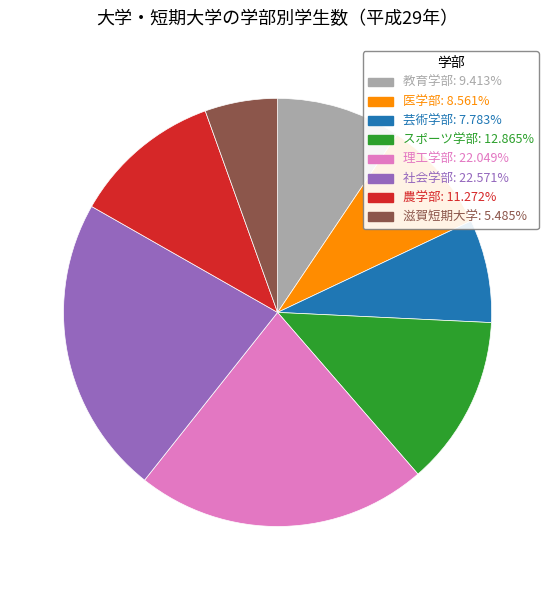

Combined, do 社会学部 and 芸術学部 account for over 50%?

No